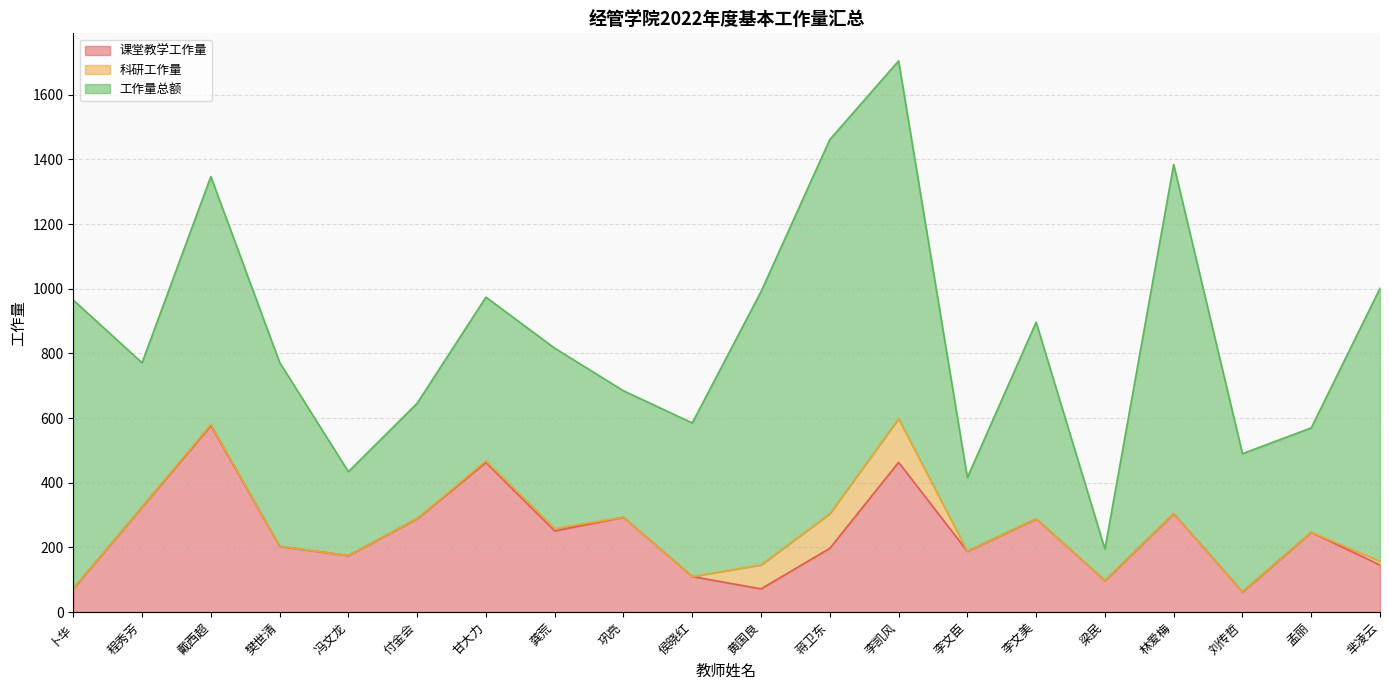

What is the difference between the maximum and minimum values in the 课堂教学工作量 series?

514.9